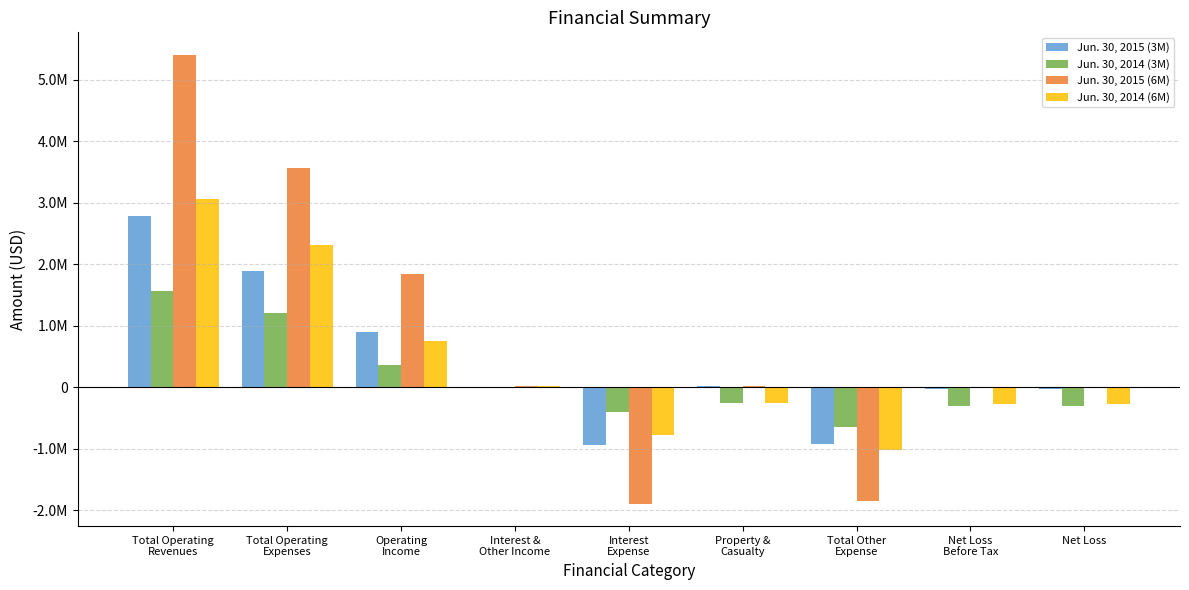

What is the value of the Jun. 30, 2015 (3M) bar at the 3rd from the left?

894671